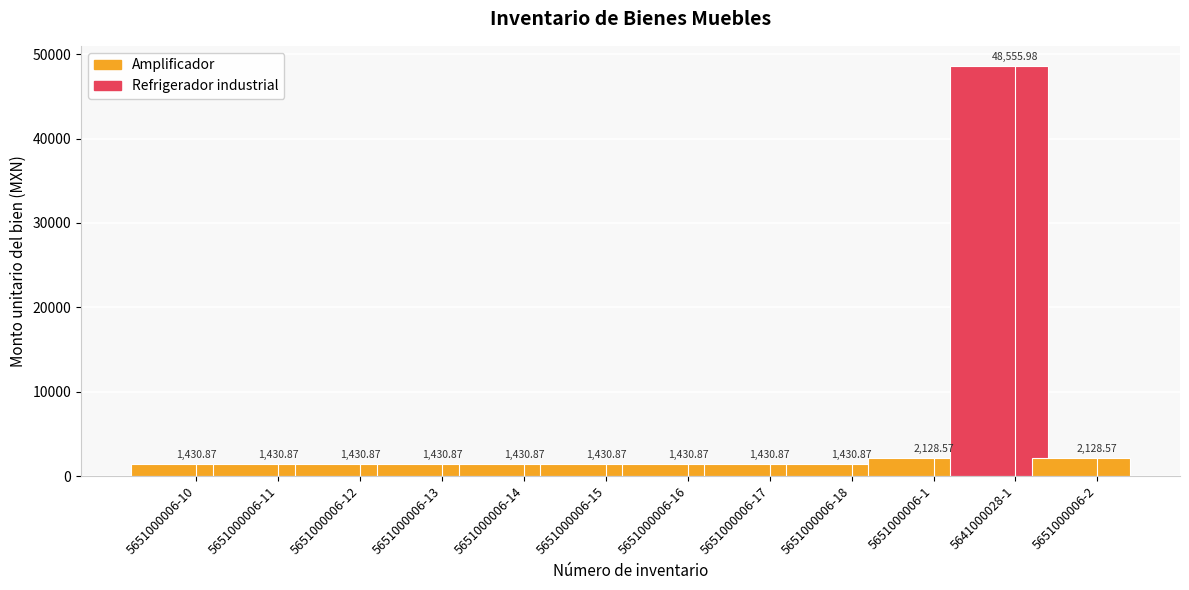

True or false: the data shows 648.8 at 5651000006-10.

False